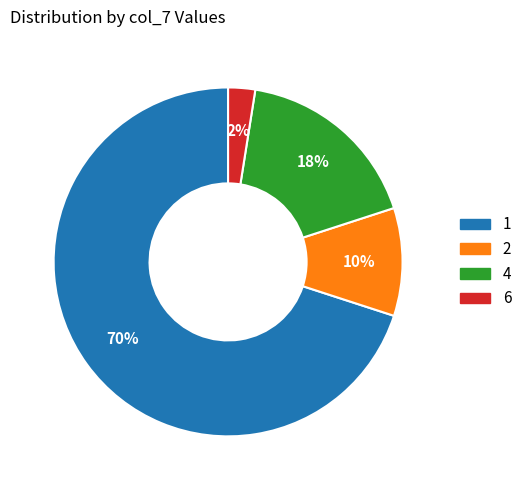

How many slices are in this pie chart?

4